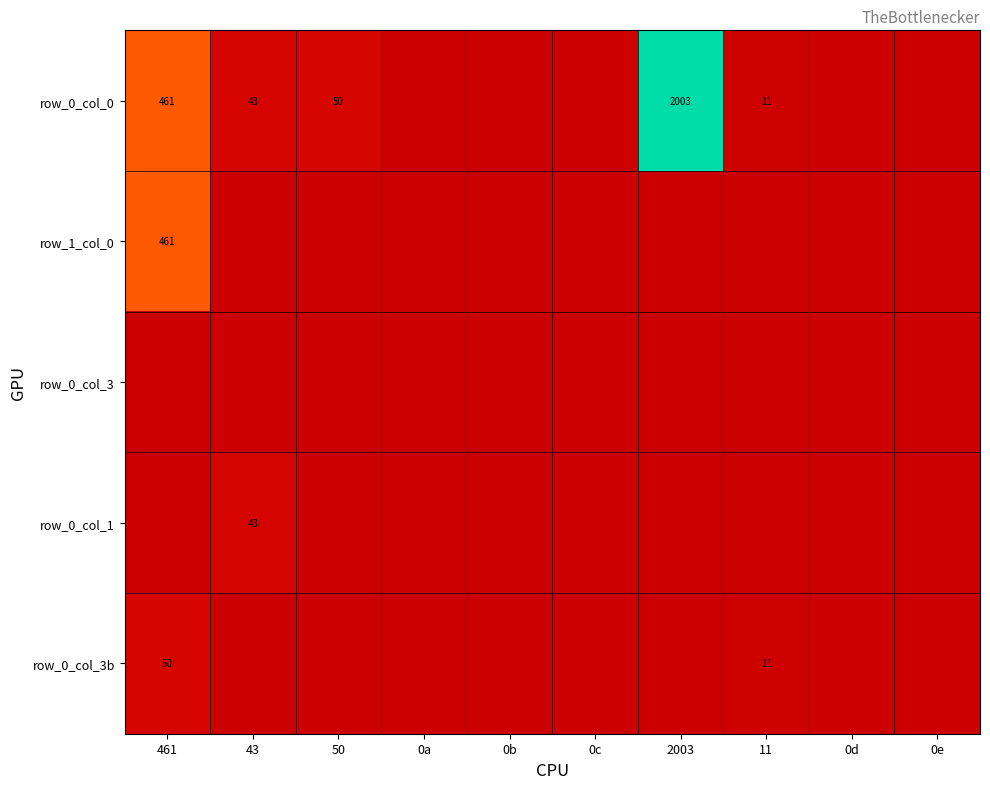

Which label corresponds to the smallest value in the chart?

0a